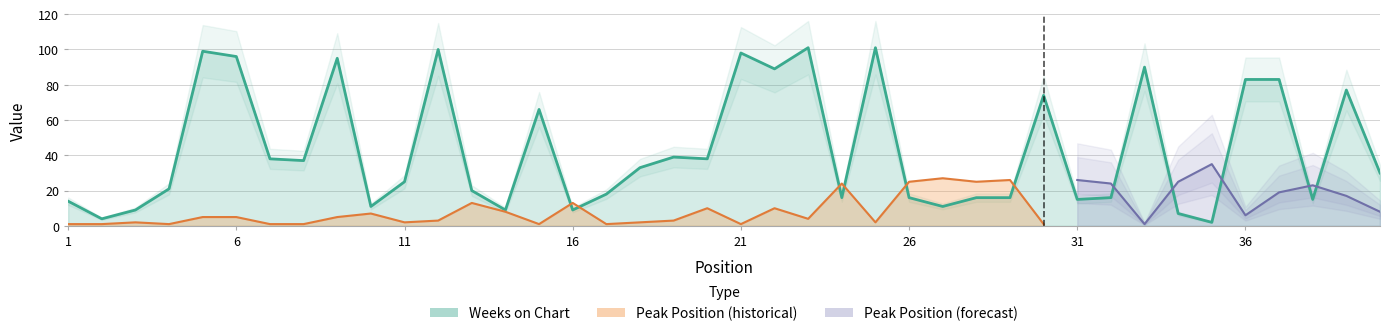

What is the difference between the second highest and second lowest values?

97